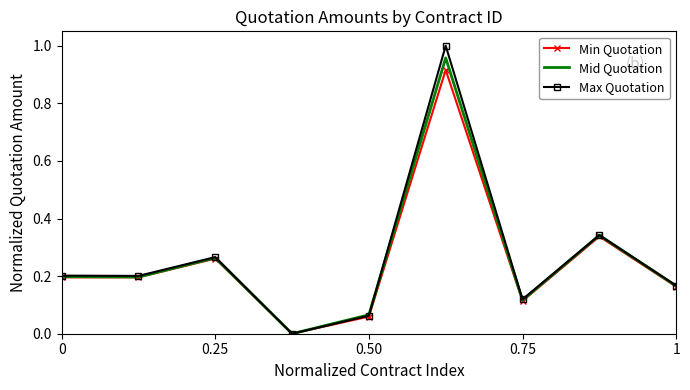

What are all the series names shown in the legend?

Min Quotation, Mid Quotation, Max Quotation